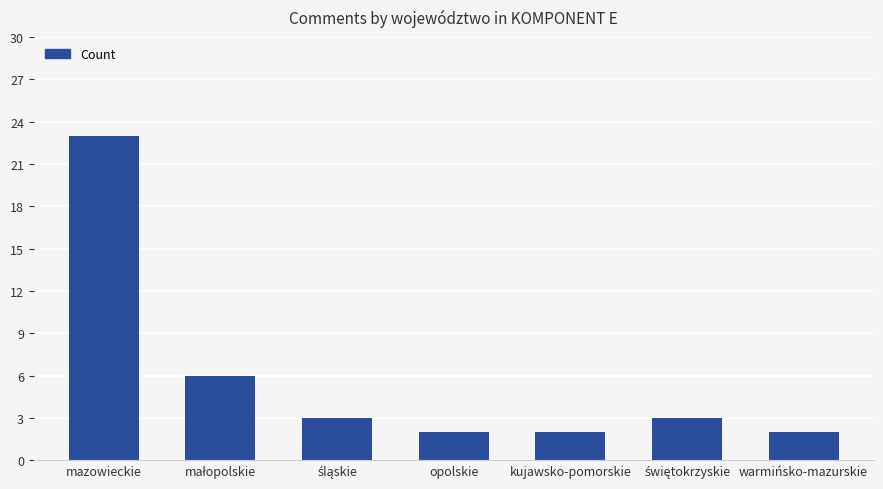

Which has a higher value, opolskie or mazowieckie?

mazowieckie